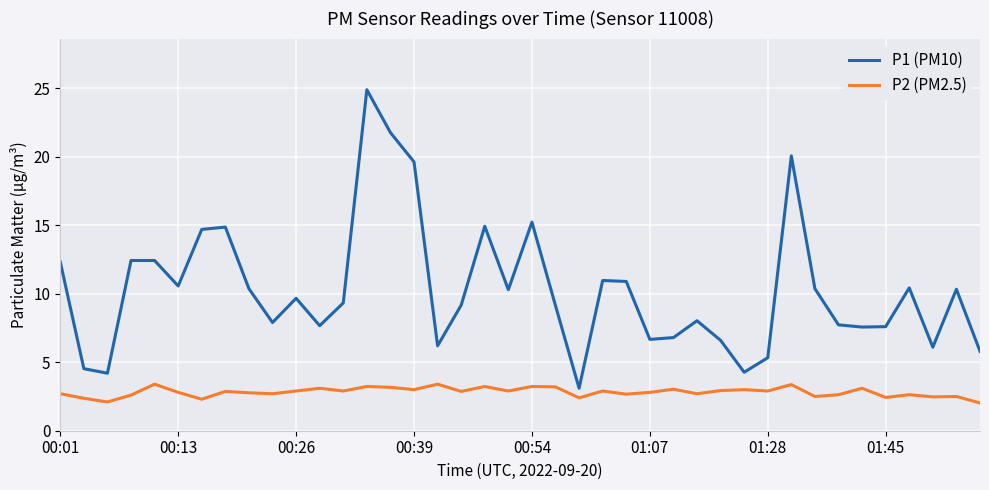

What is the minimum value shown in the chart?

2.0